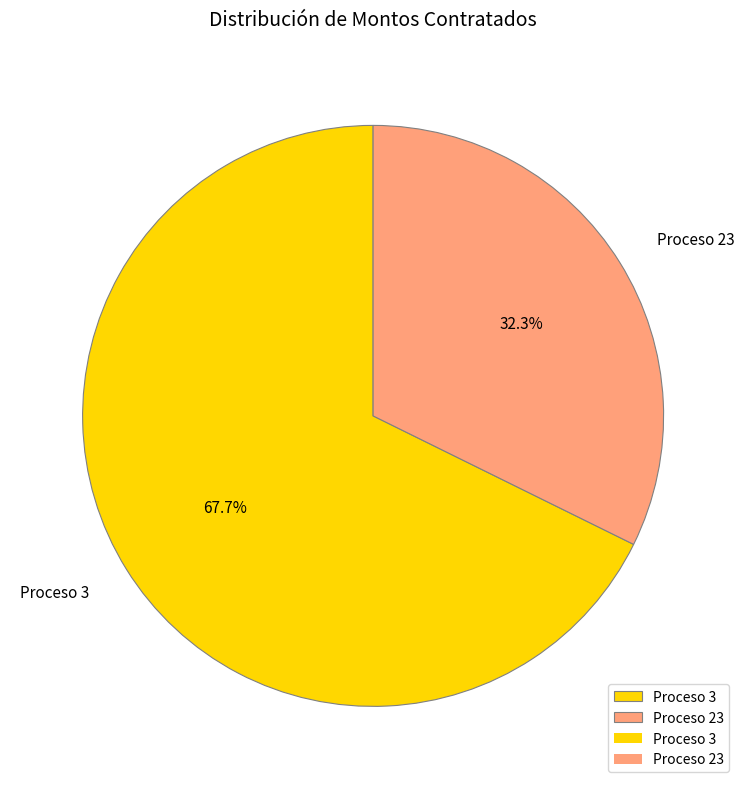

Does Proceso 3 account for over 50% of the chart?

Yes